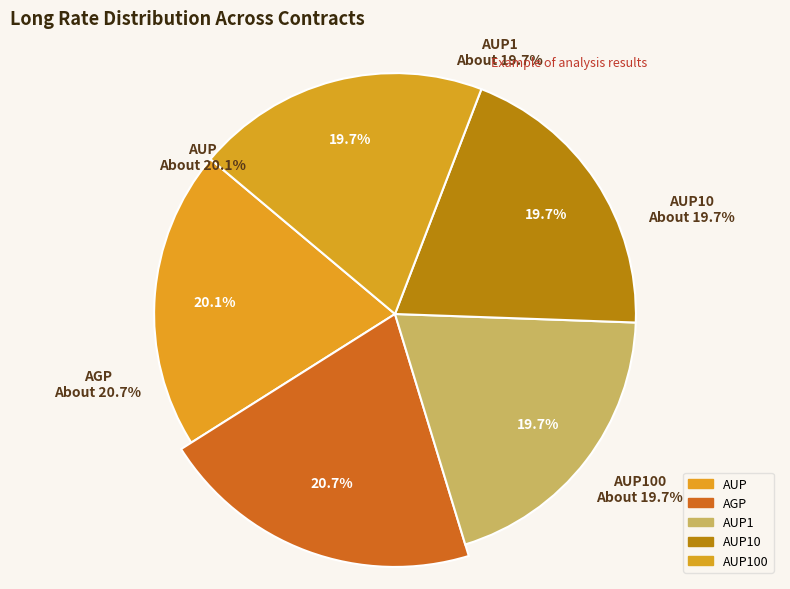

Which slice is the smallest?

AUP1